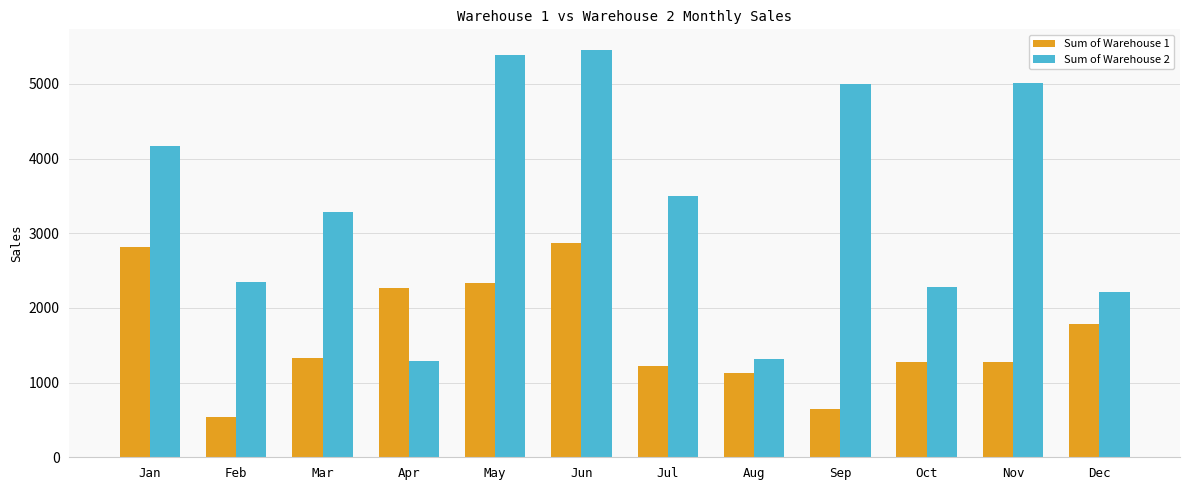

Rank the series at Mar from highest to lowest value.

Sum of Warehouse 2, Sum of Warehouse 1